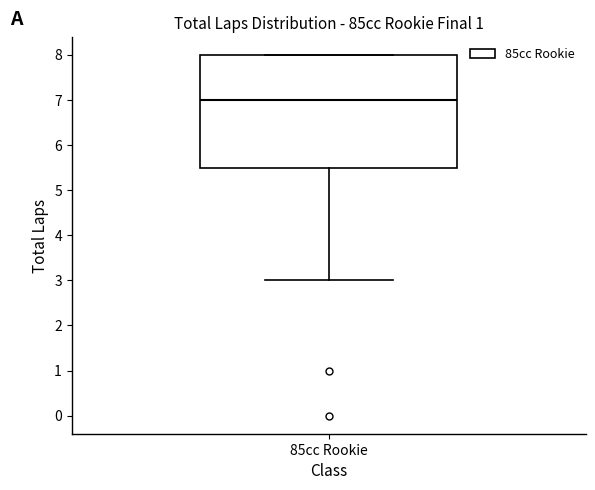

Where is the lower edge of the box for 85cc Rookie on the y-axis? The values are not printed on the chart, so give them approximately, as read against the axis.

5.5